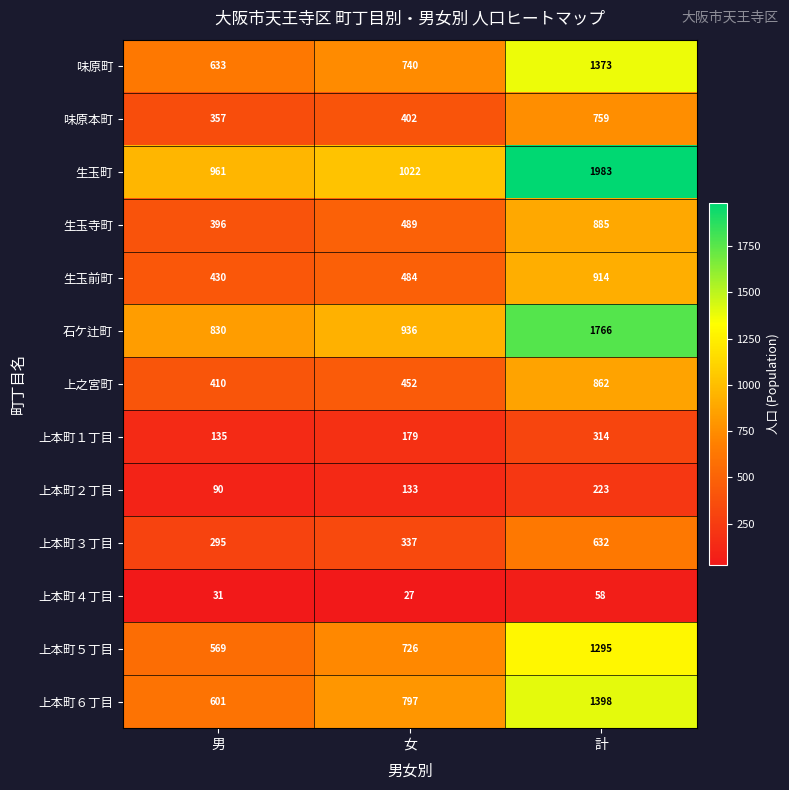

What is the average value of the 生玉寺町 series?

590